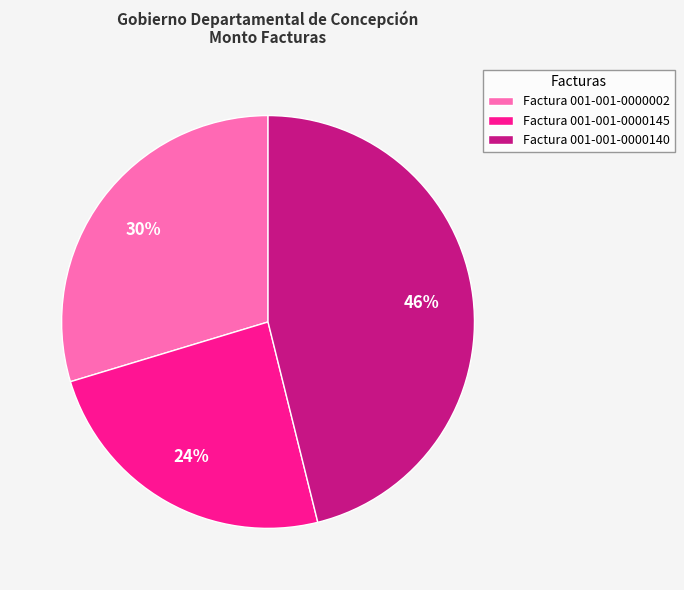

To the nearest percent, what percentage of the pie is Factura 001-001-0000145?

24%